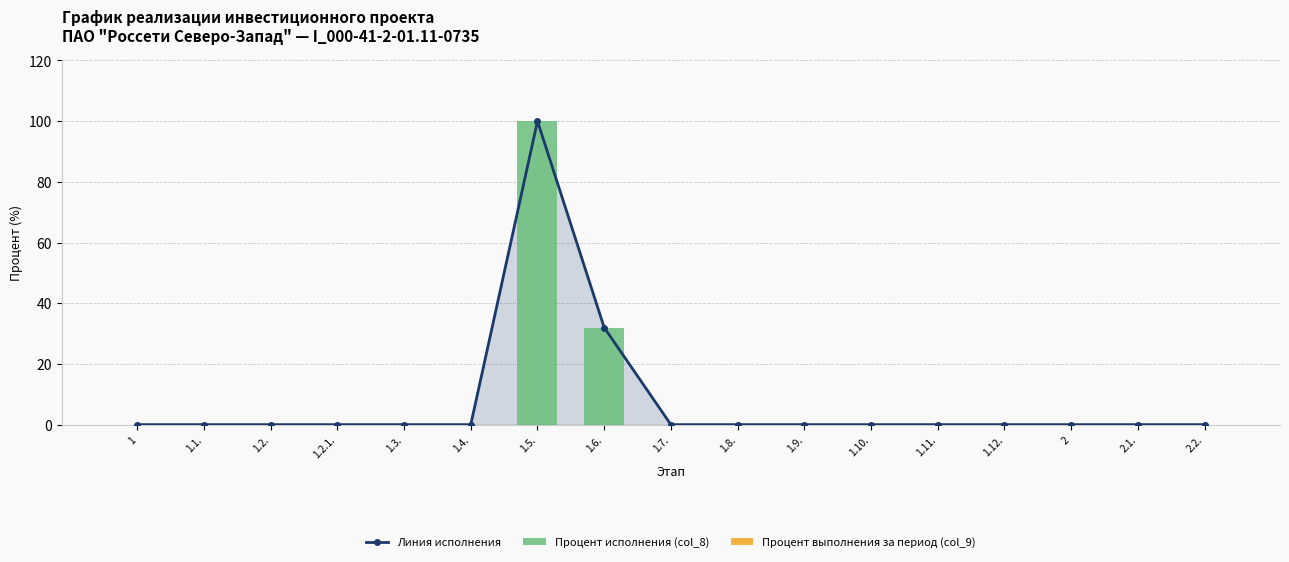

What is the average value of the Процент исполнения (col_8) series?

8